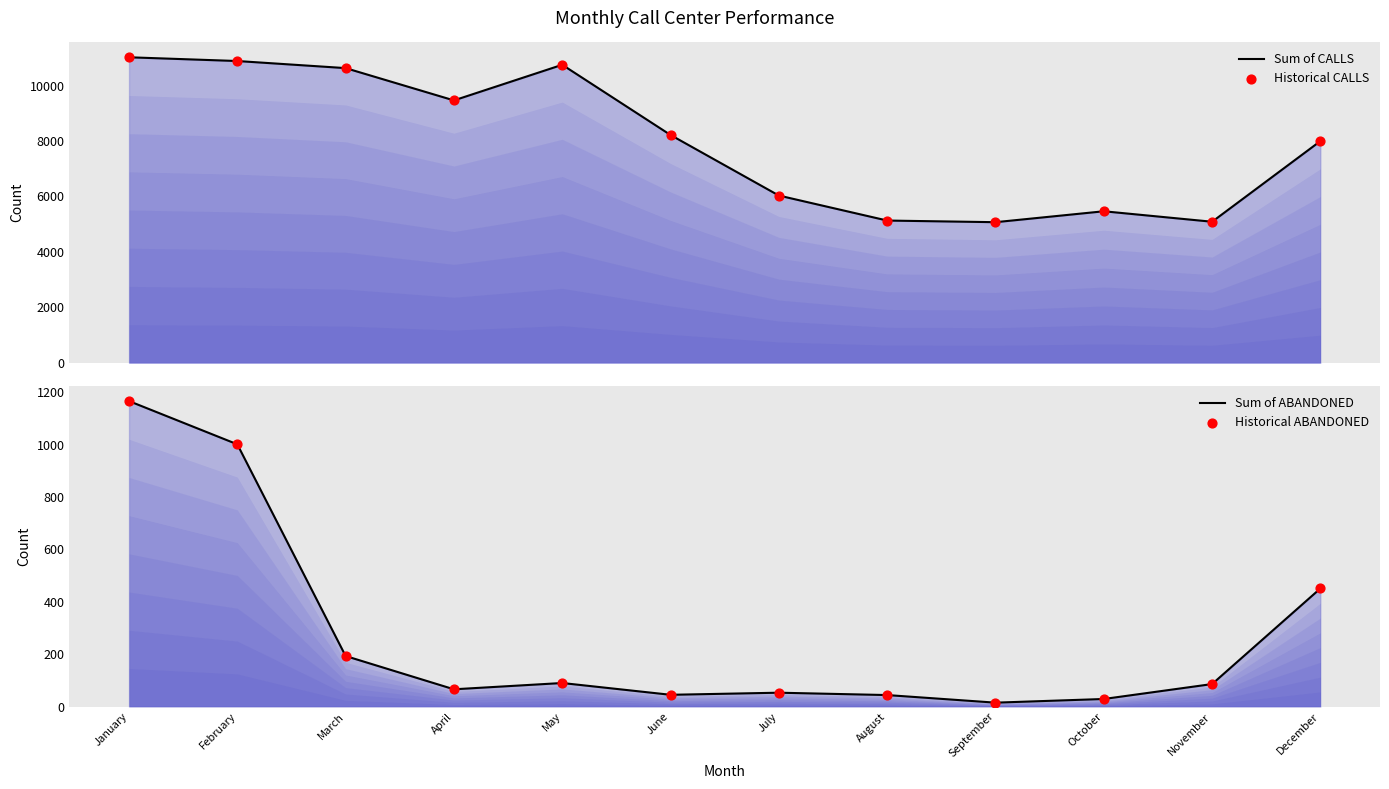

What are all the series names shown in the legend?

Sum of CALLS, Historical CALLS, Sum of ABANDONED, Historical ABANDONED